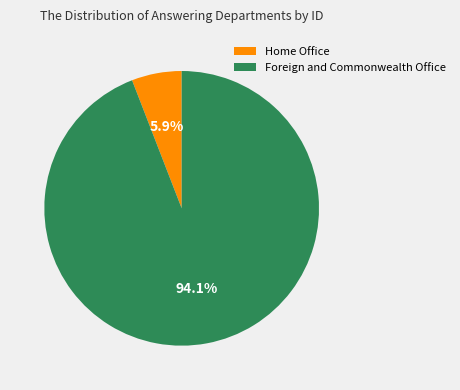

Rank the categories by value from highest to lowest.

Foreign and Commonwealth Office, Home Office